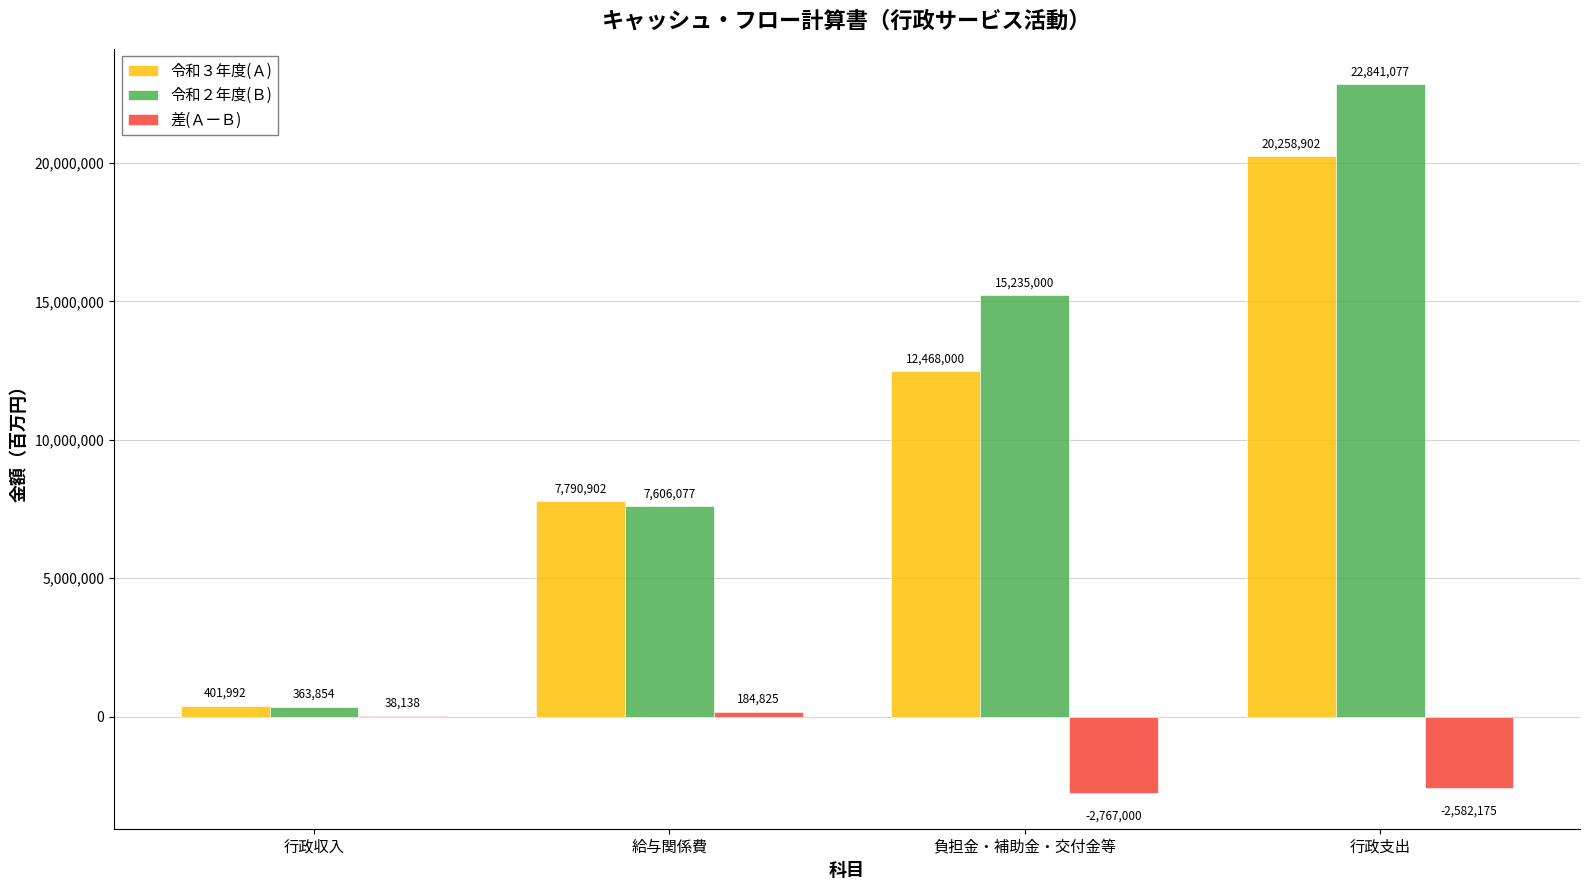

Which series changed the most between 行政収入 and 行政支出?

令和２年度(Ｂ)